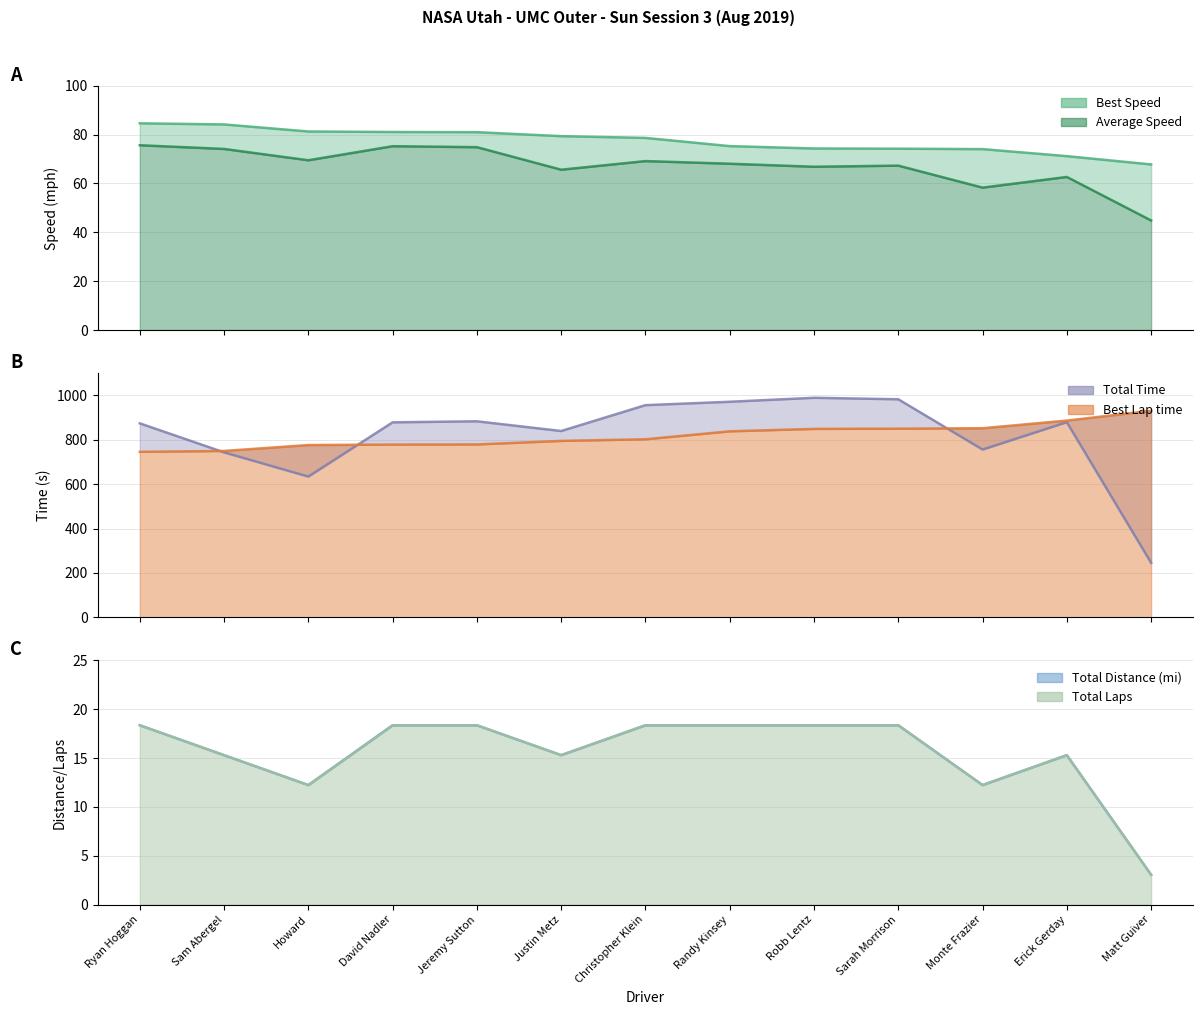

What are all the series names shown in the legend?

Total Laps, Best Lap time, Best Speed, Average Speed, Total Time, Total Distance